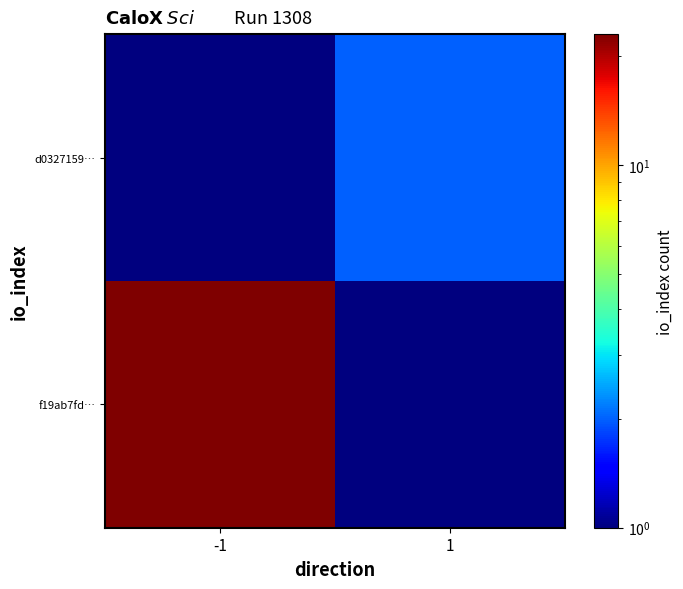

Reading left to right, transcribe all the data shown in this chart.

f19ab7fd…: -1=23.0	1=0.0
d0327159…: -1=0.0	1=2.0